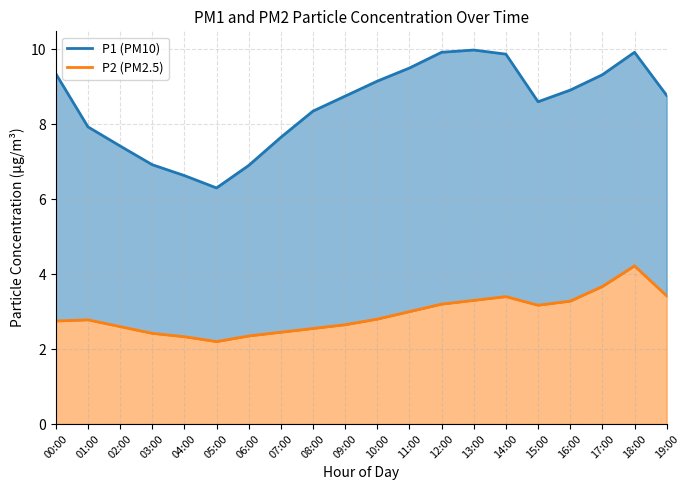

Is it true that the value at 04:00 is 2.3?

True